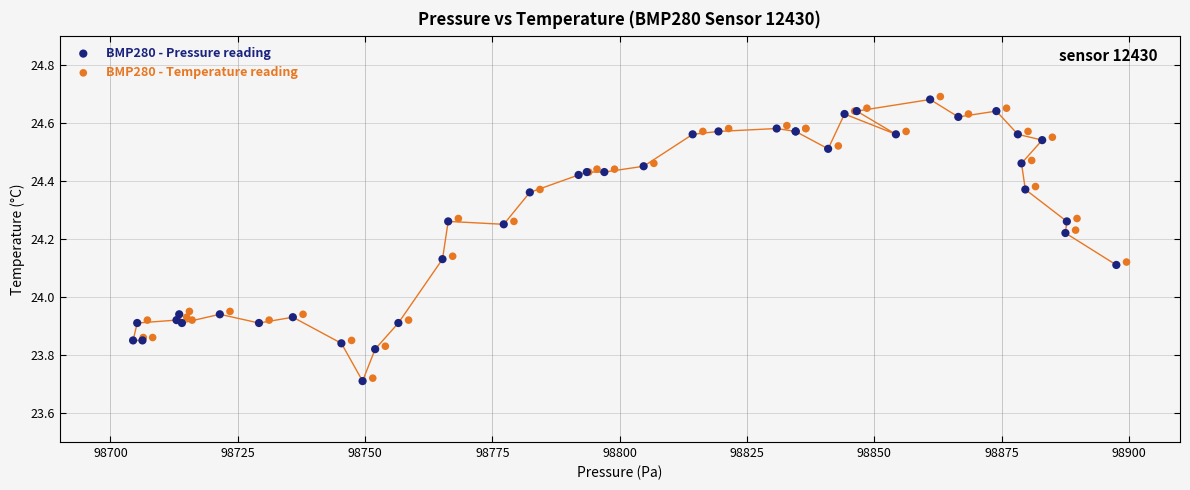

What are all the series names shown in the legend?

BMP280 - Pressure reading, BMP280 - Temperature reading